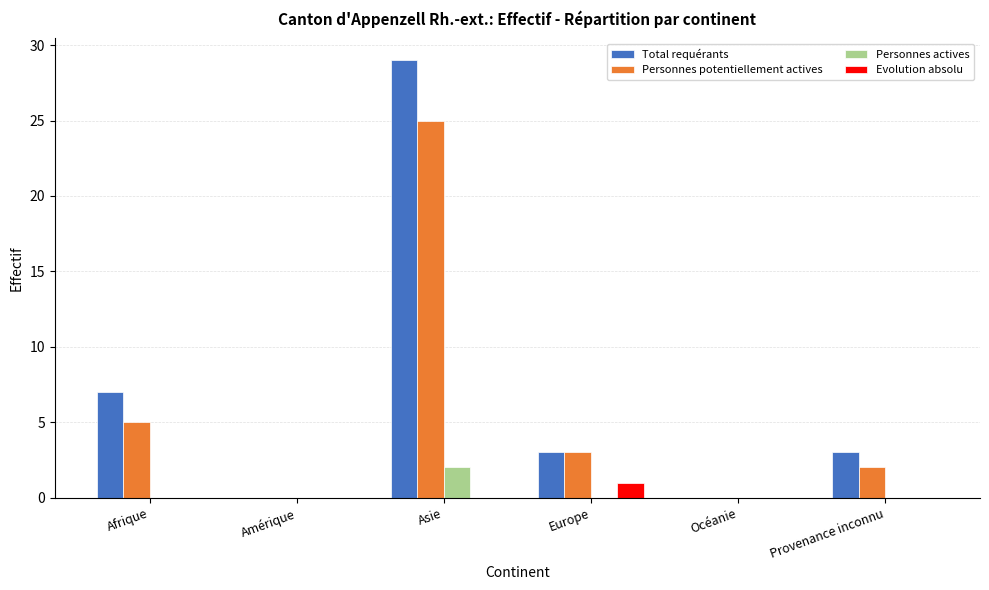

True or false: Personnes actives has a value of 0 at Afrique.

True